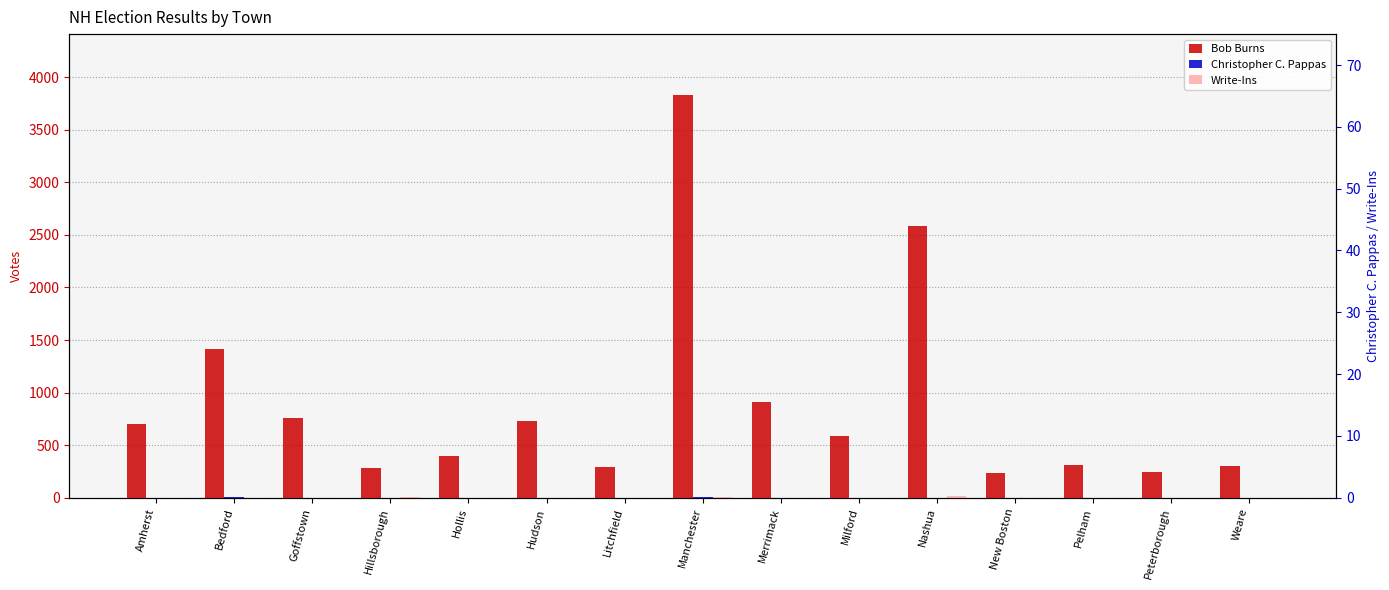

Which label corresponds to the smallest value in the chart?

Amherst